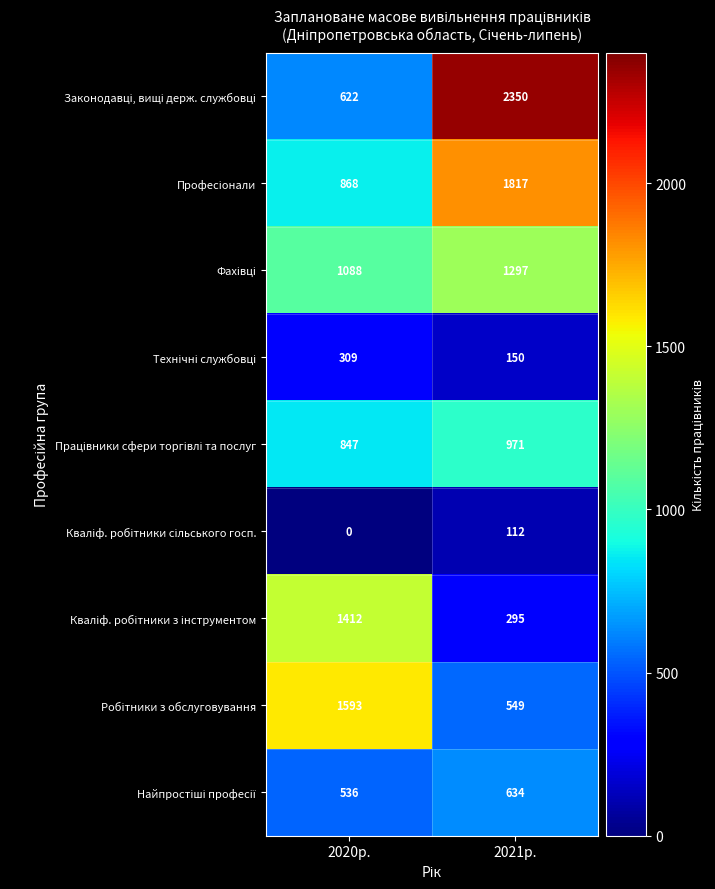

At which category does the chart reach its peak across all series?

2021р.